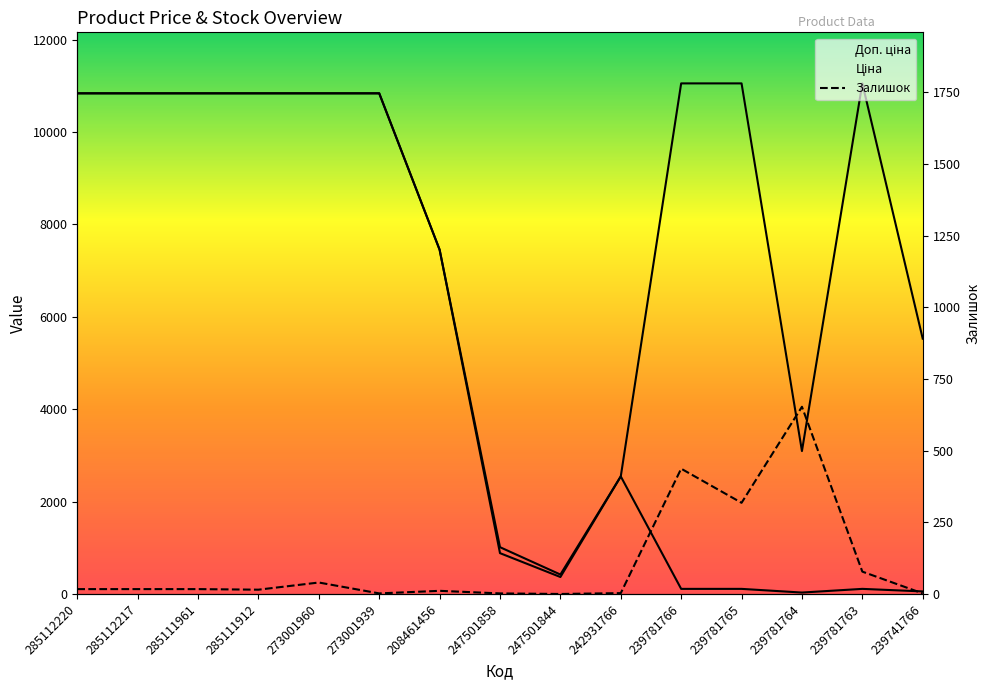

What is the label of the 6th point from the right?

242931766